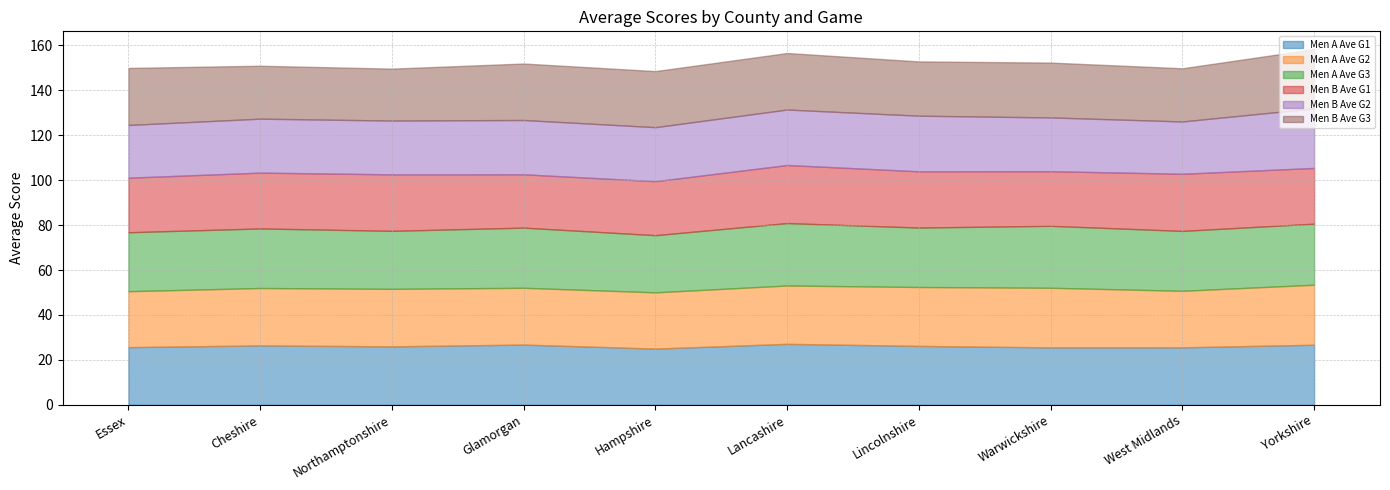

Reading left to right, extract all data points from this chart.

Men A Ave G1: 25.7	26.4	26.0	26.8	25.0	27.1	26.2	25.6	25.6	26.8
Men A Ave G2: 24.9	25.6	25.6	25.3	25.0	26.0	26.2	26.5	25.2	26.7
Men A Ave G3: 26.2	26.5	25.8	26.8	25.4	27.8	26.5	27.6	26.7	27.2
Men B Ave G1: 24.3	24.8	25.1	23.7	24.0	25.8	25.0	24.3	25.4	24.8
Men B Ave G2: 23.5	24.0	23.9	24.2	24.1	24.7	24.8	23.9	23.3	26.5
Men B Ave G3: 25.4	23.6	23.1	25.1	24.9	25.2	24.1	24.4	23.7	26.4